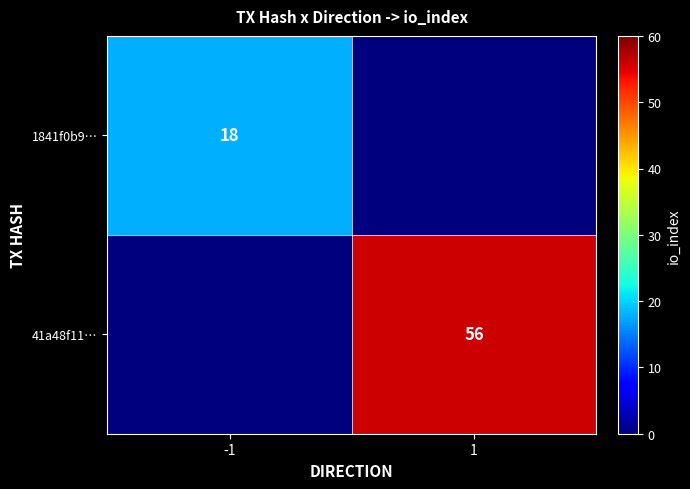

What is the difference between the highest and lowest values at -1?

18